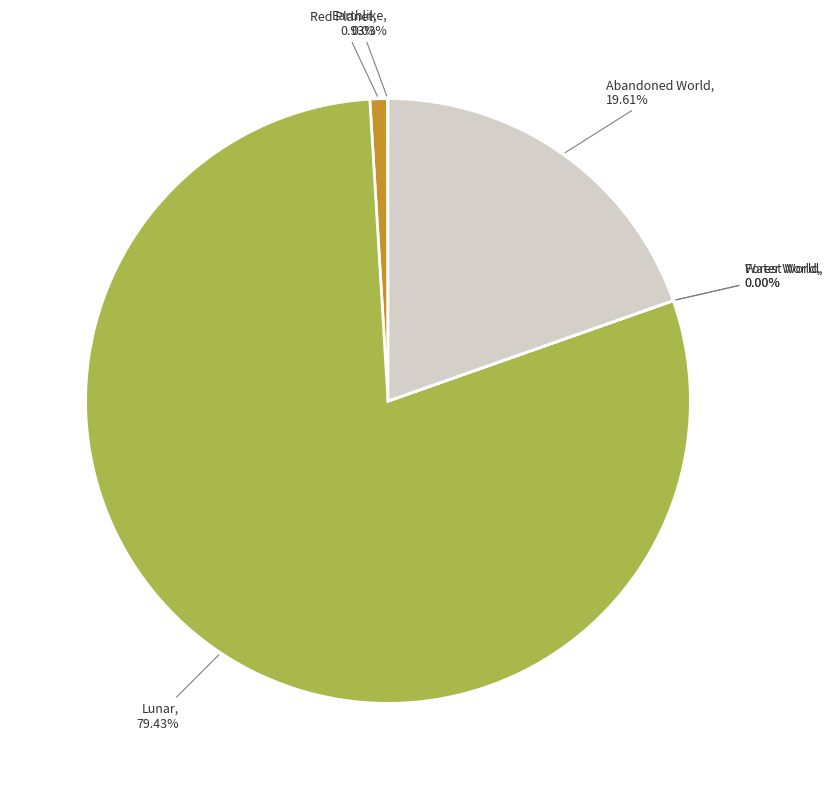

What is the largest slice in the pie chart?

Lunar